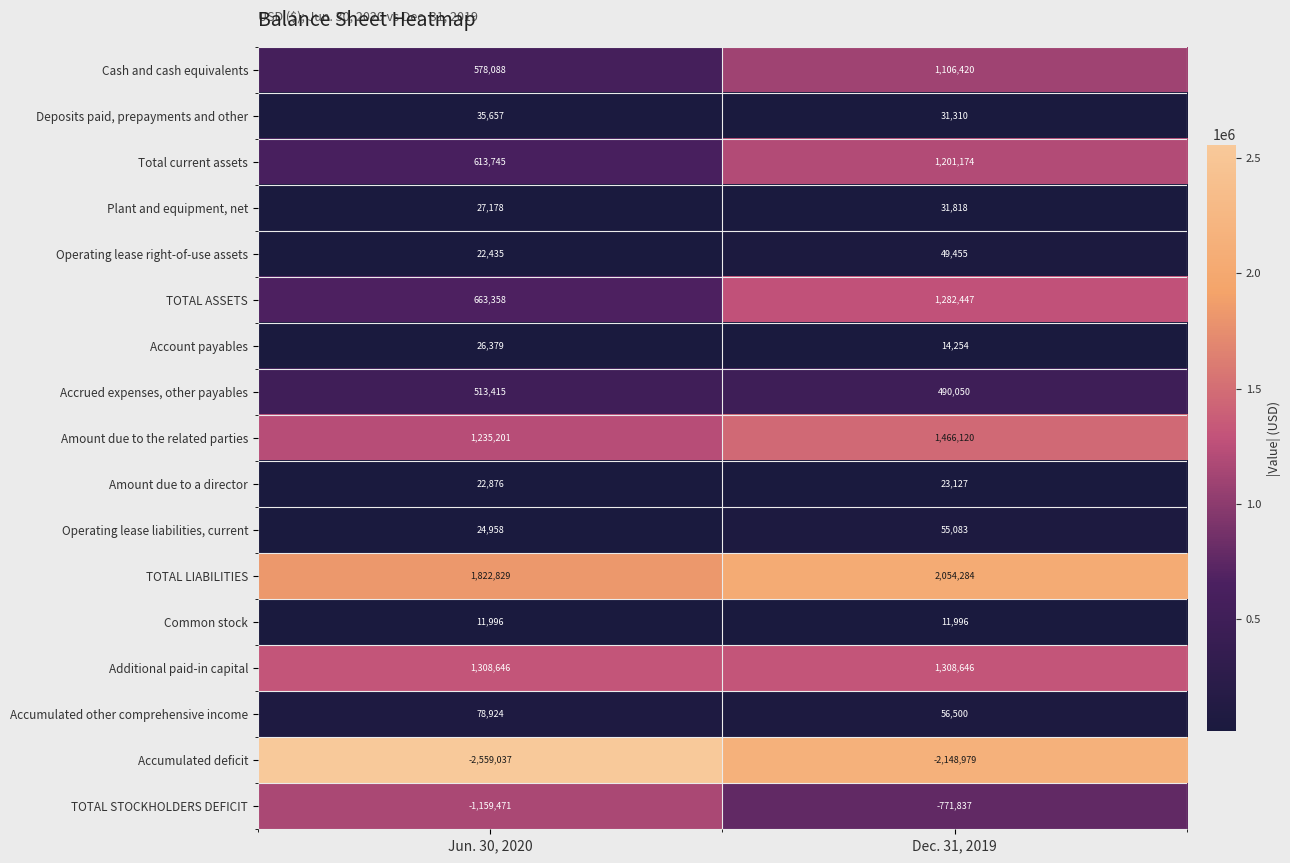

Which series has the largest total across all categories?

TOTAL LIABILITIES